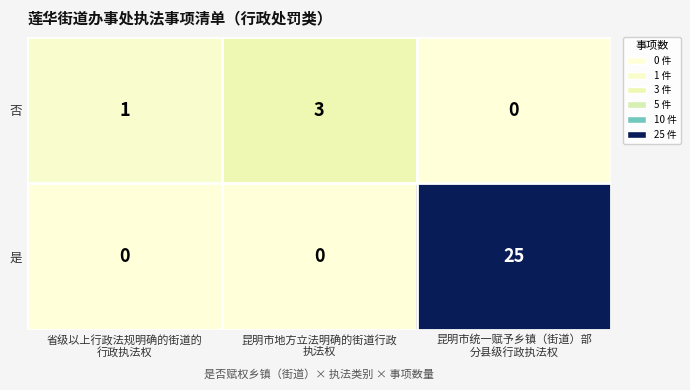

Reading left to right, list all the values displayed in this chart.

否: 1	3	0
是: 0	0	25